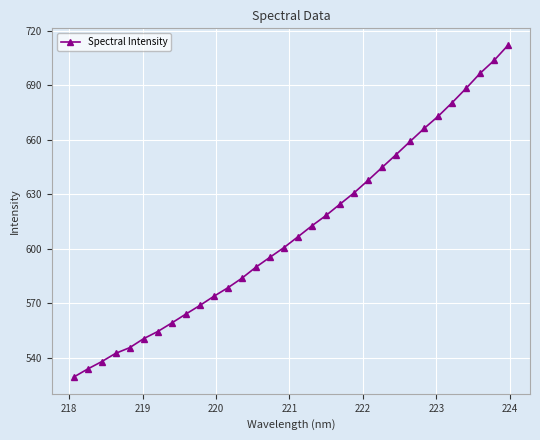

Does the chart have visible grid lines?

Yes